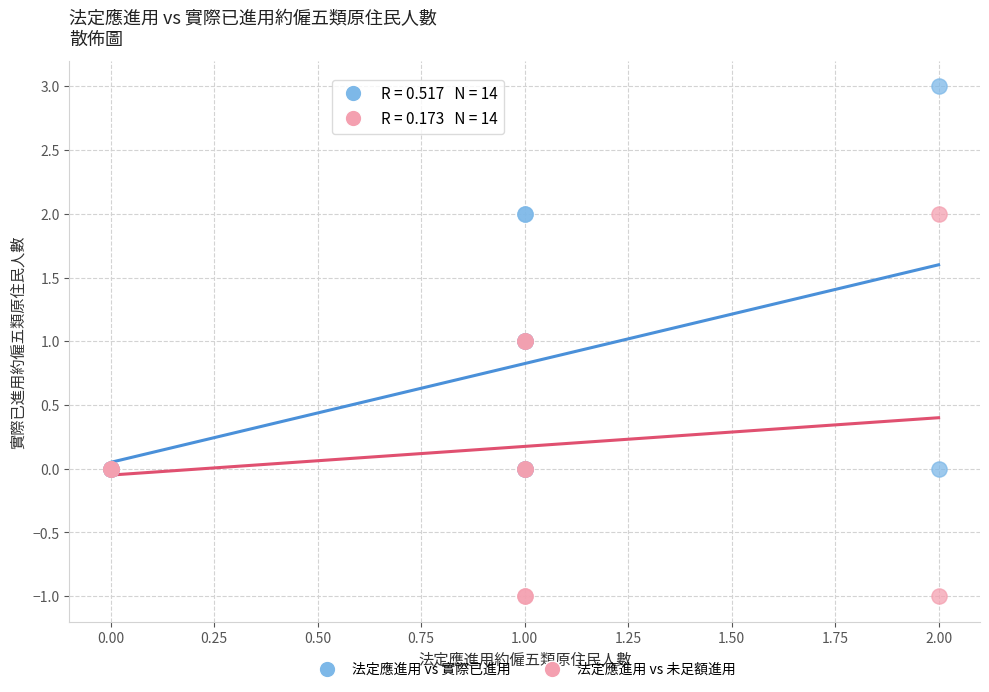

What are all the series names shown in the legend?

法定應進用 vs 實際已進用, 法定應進用 vs 未足額進用